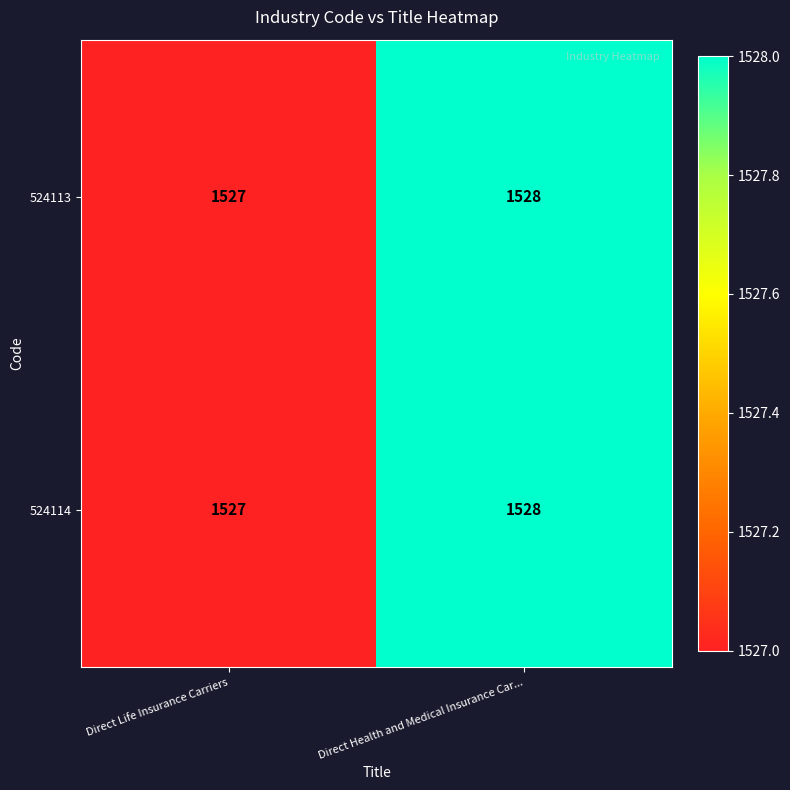

The 524113 series shows 1528 at Direct Health and Medical Insurance Car.... True or false?

True